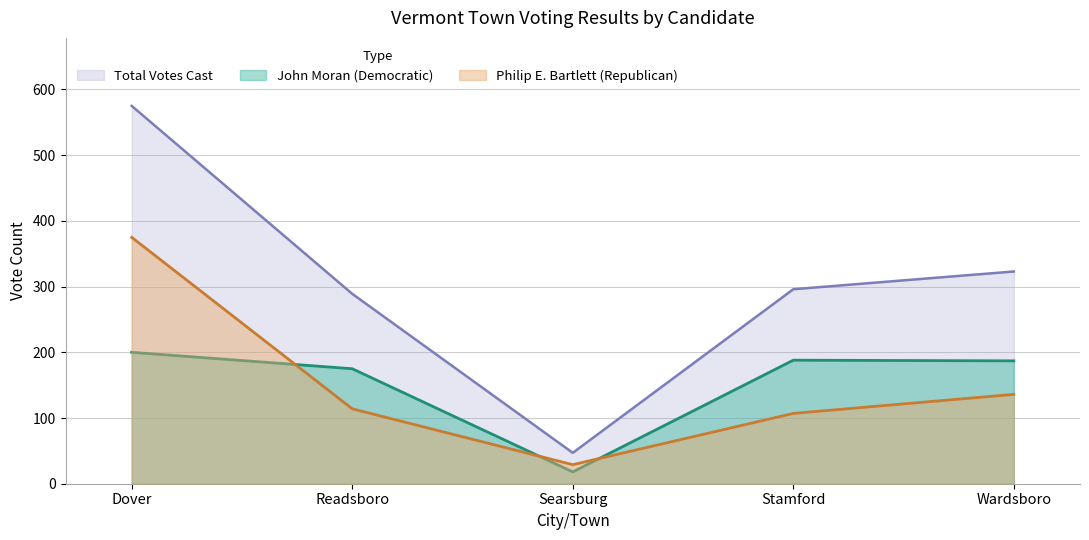

How many lines are shown in the chart?

3